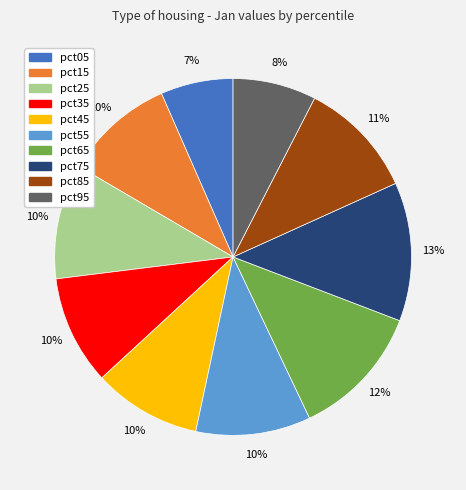

True or false: pct05 accounts for 13% of the total.

False